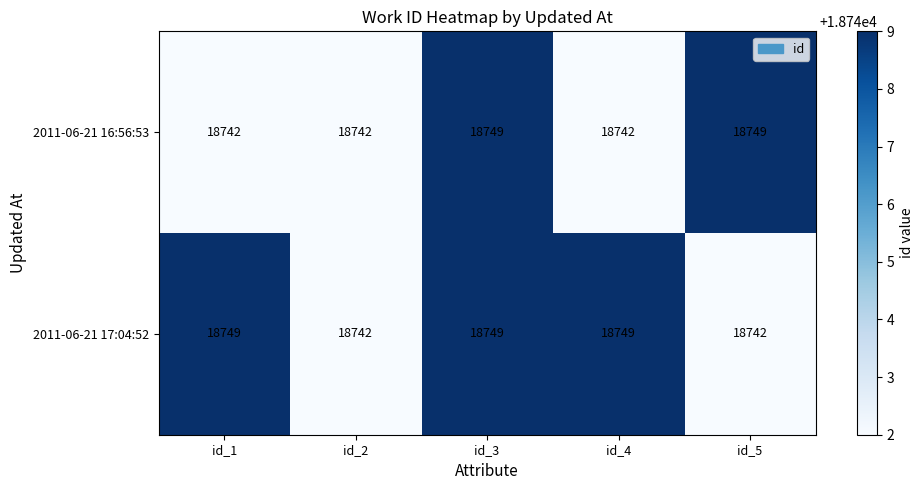

Reading right to left, what are all the values shown in this chart?

2011-06-21 16:56:53: id_5=18749	id_4=18742	id_3=18749	id_2=18742	id_1=18742
2011-06-21 17:04:52: id_5=18742	id_4=18749	id_3=18749	id_2=18742	id_1=18749